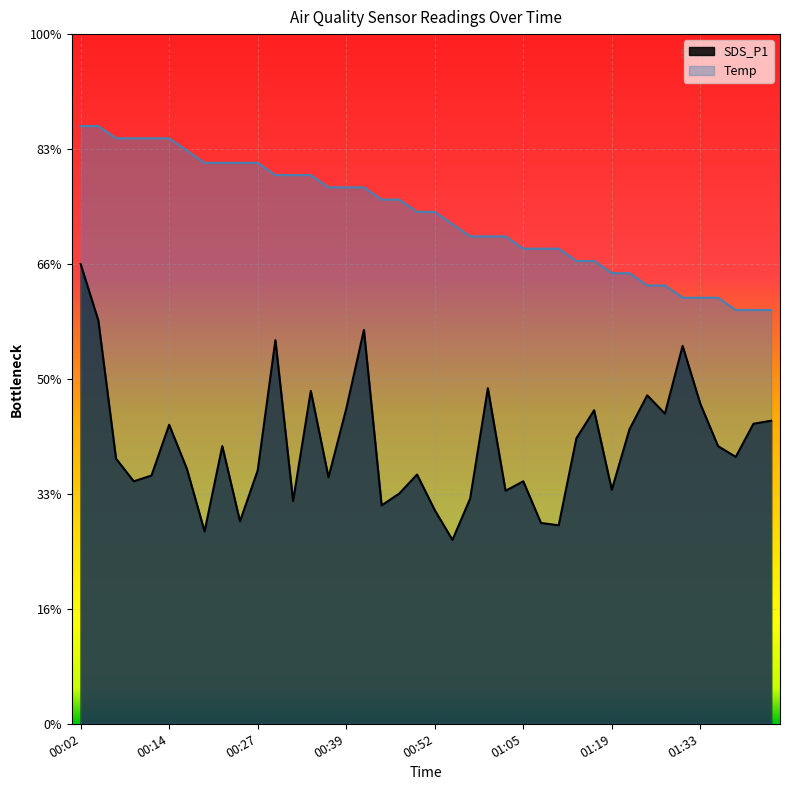

What are all the series names shown in the legend?

SDS_P1, Temp